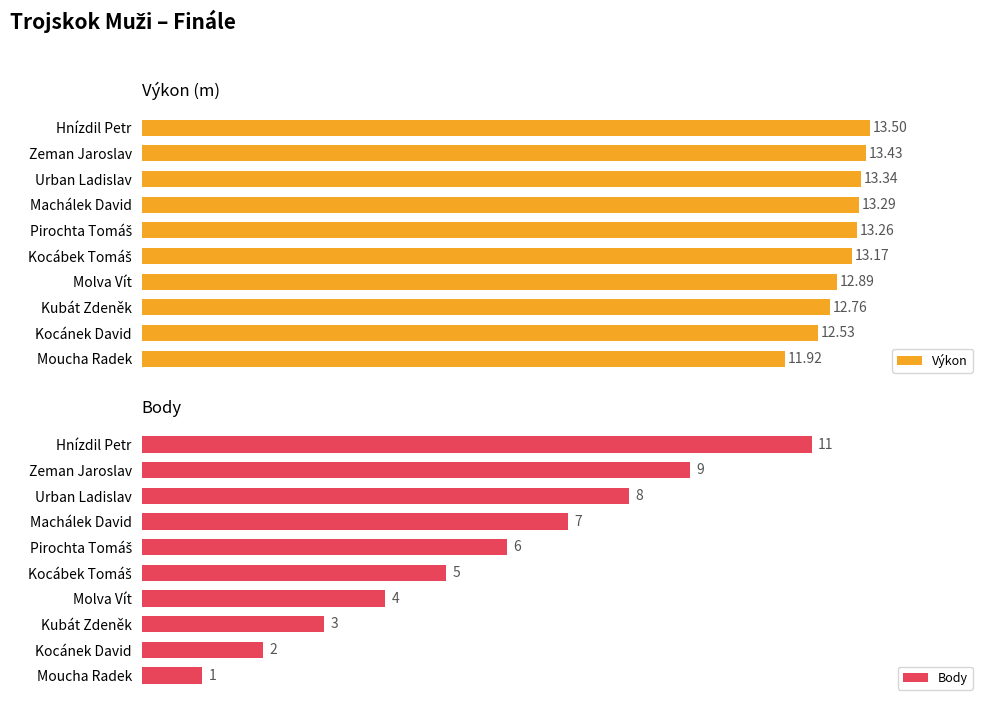

How many data points in Body are above 6?

4